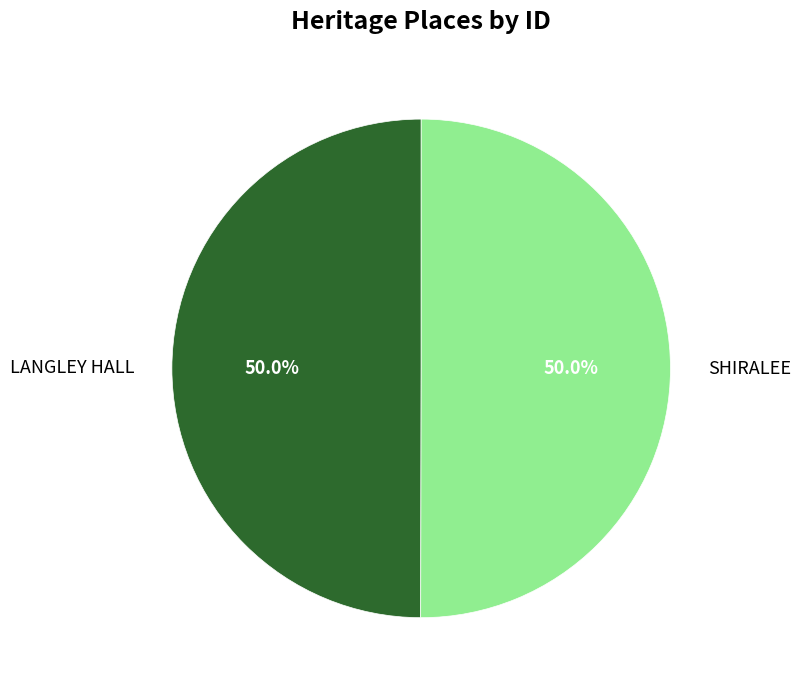

What is the total percentage of SHIRALEE and LANGLEY HALL?

100.0%